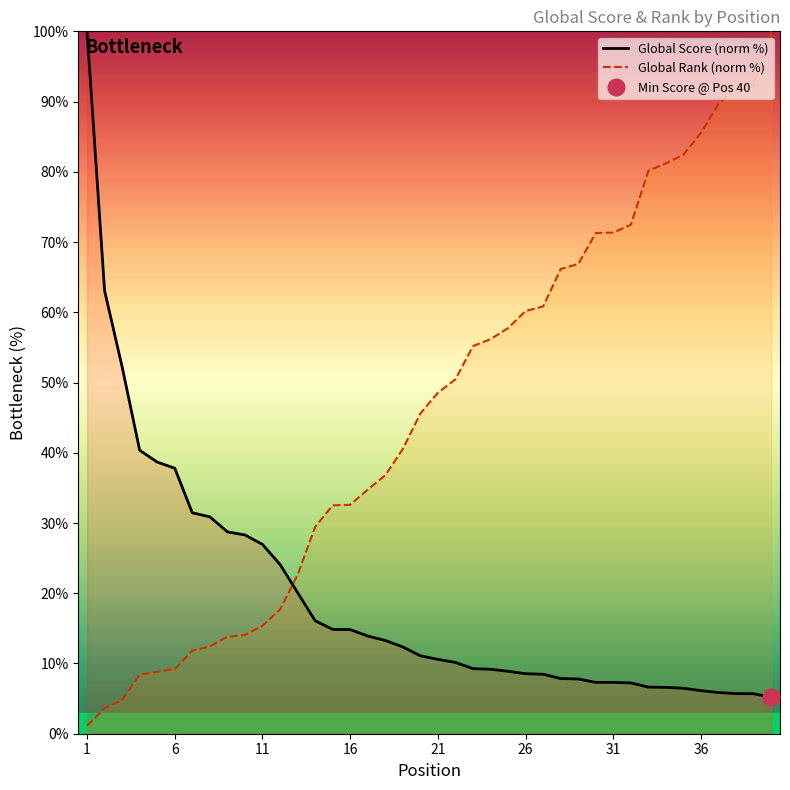

True or false: Global Score (norm %) and Global Rank (norm %) intersect in this chart.

True